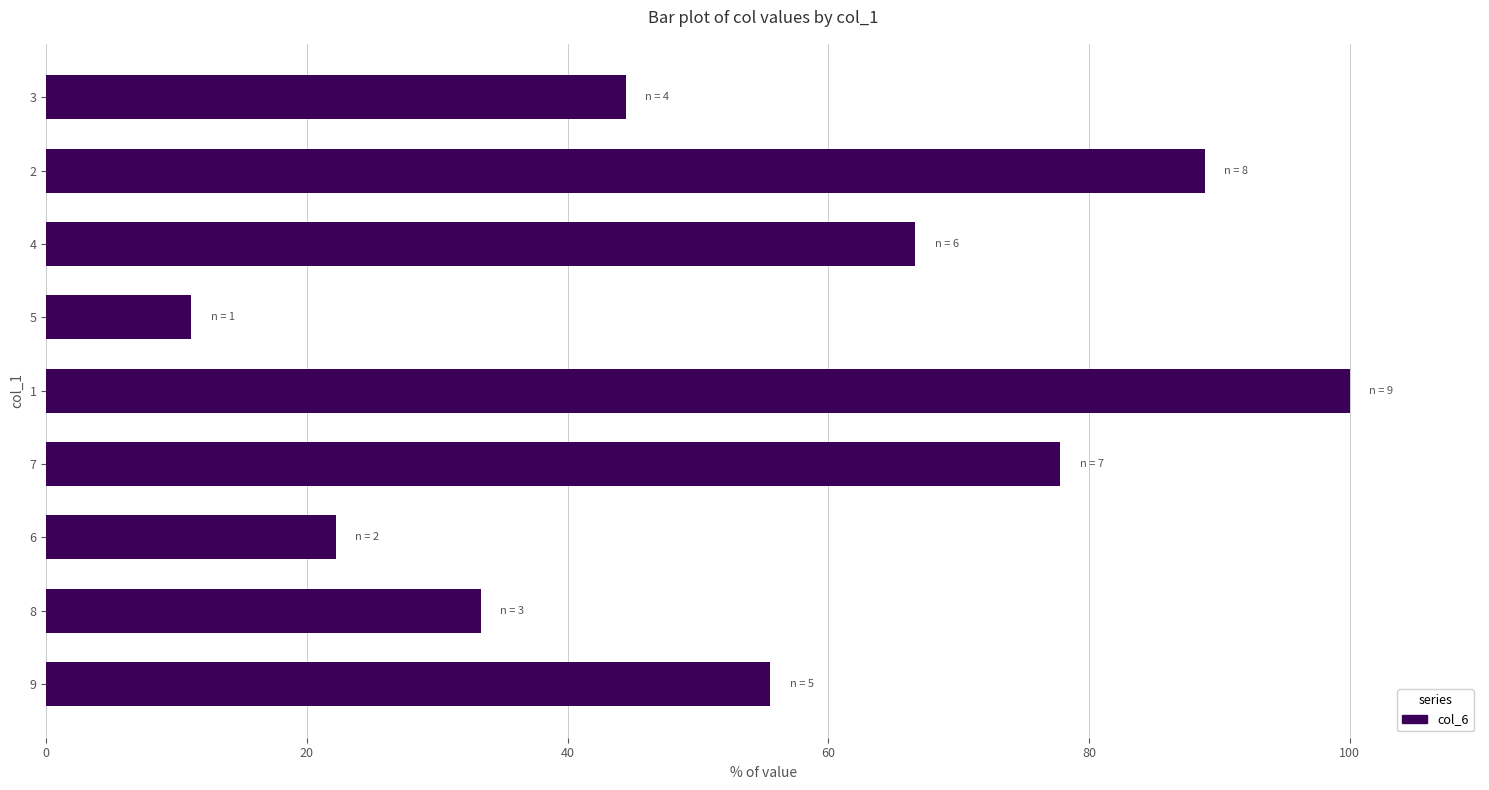

True or false: the data shows 22.2 at 6.

True